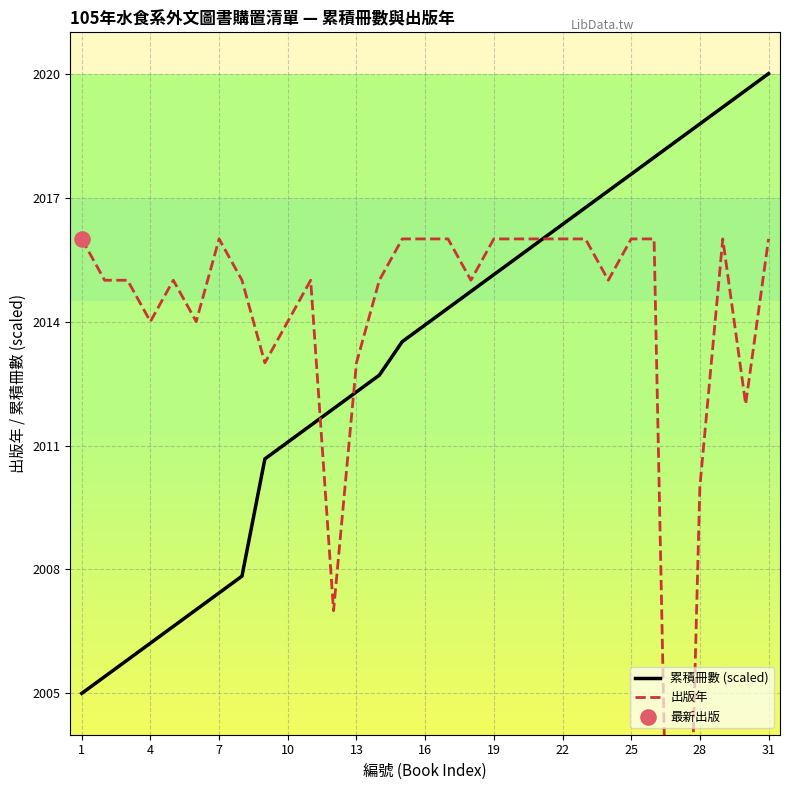

Is it true that 累積冊數 (scaled) equals 2011.1 at 10?

True